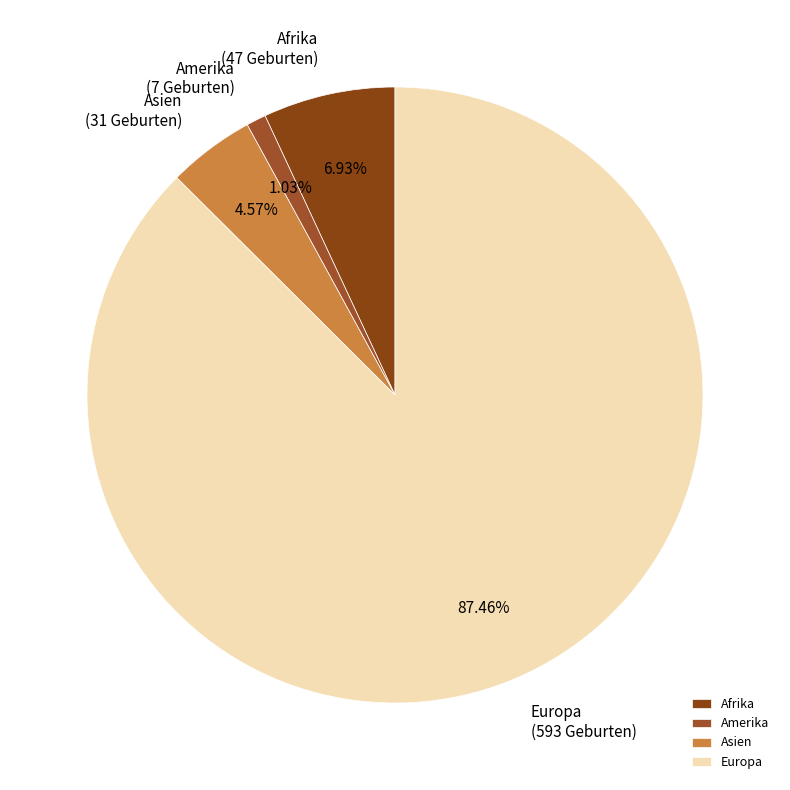

Which slice represents more than half of the pie?

Europa